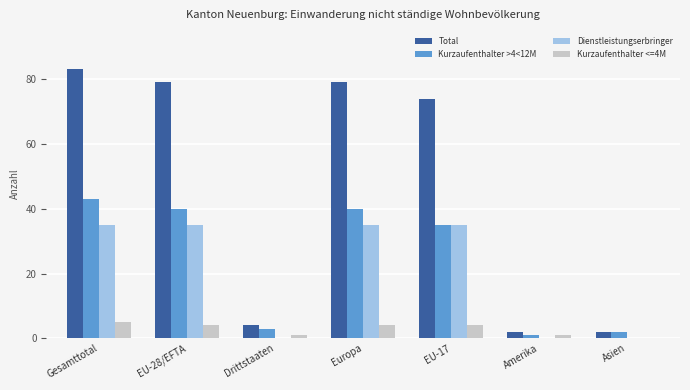

What is the sum of all Total values?

323